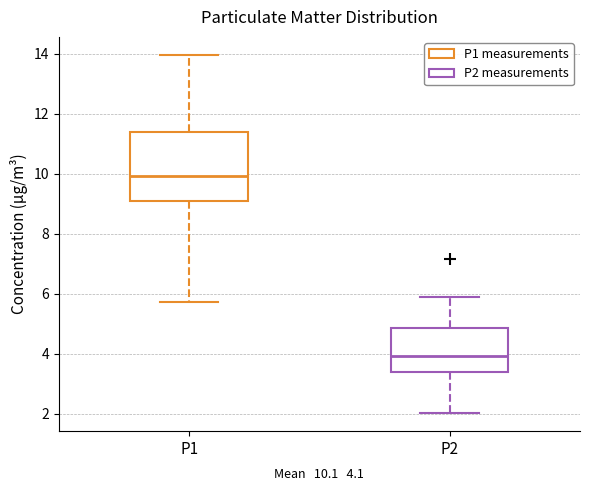

Comparing the boxes themselves (not the whiskers), which one is the tallest?

P1